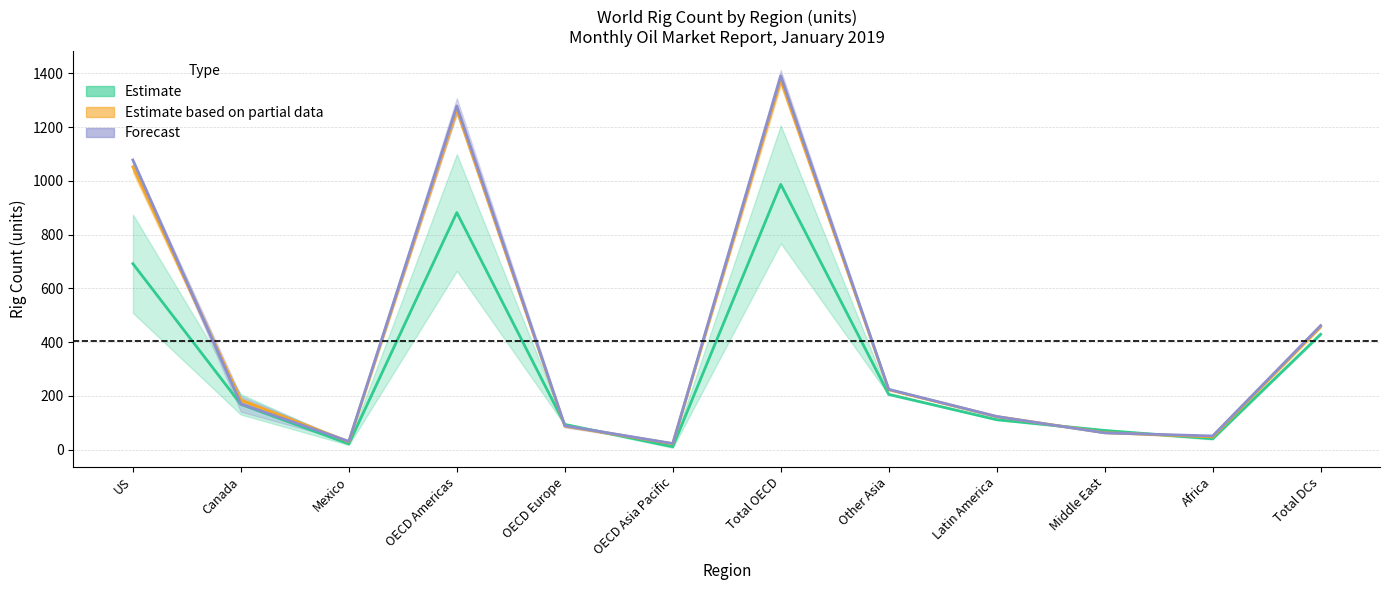

Rank the categories by 2016 value from highest to lowest.

Total OECD, OECD Americas, US, Total DCs, Other Asia, Canada, Latin America, OECD Europe, Middle East, Africa, Mexico, OECD Asia Pacific